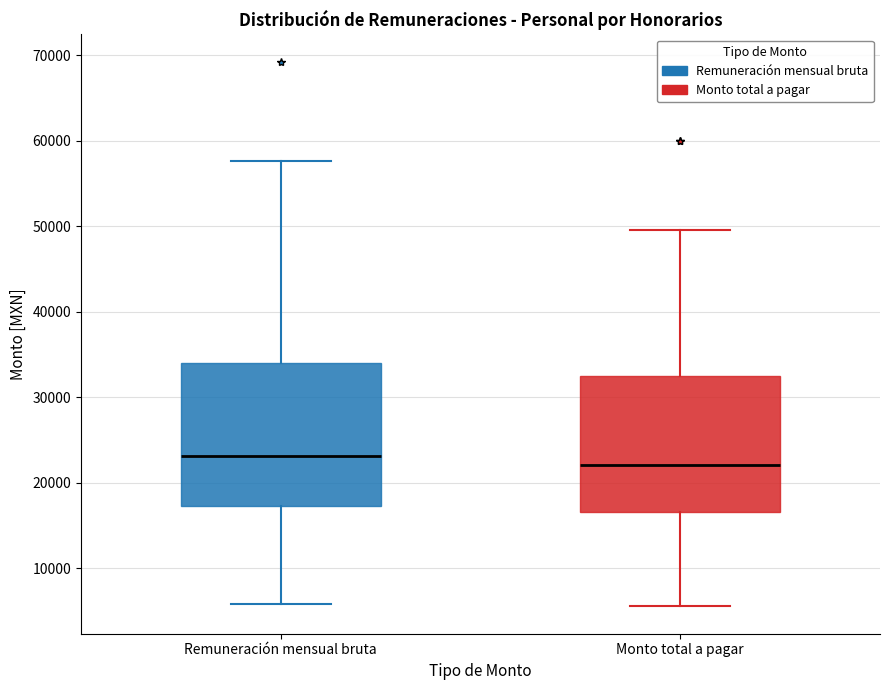

Reading left to right, read every box against the y-axis: the position of its median line, the range the box covers, and the ends of its whiskers. The values are not printed on the chart, so give them approximately, as read against the axis.

Remuneración mensual bruta: median 23000, box 17000 to 34000, whiskers 6000 to 58000
Monto total a pagar: median 22000, box 17000 to 32000, whiskers 6000 to 50000